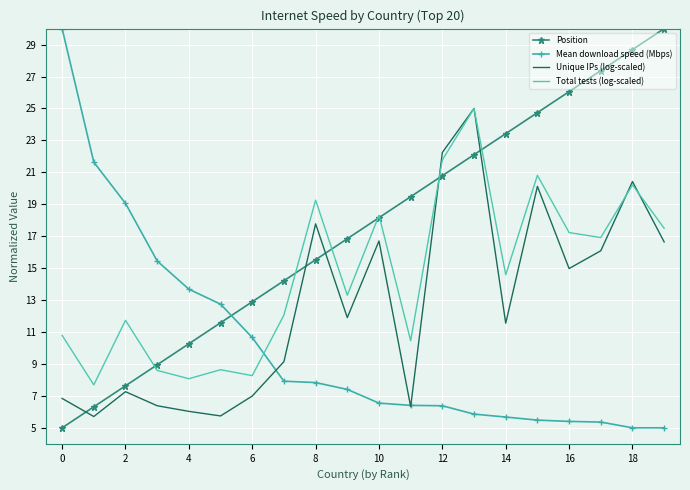

What is the average value of the Position series?

17.5